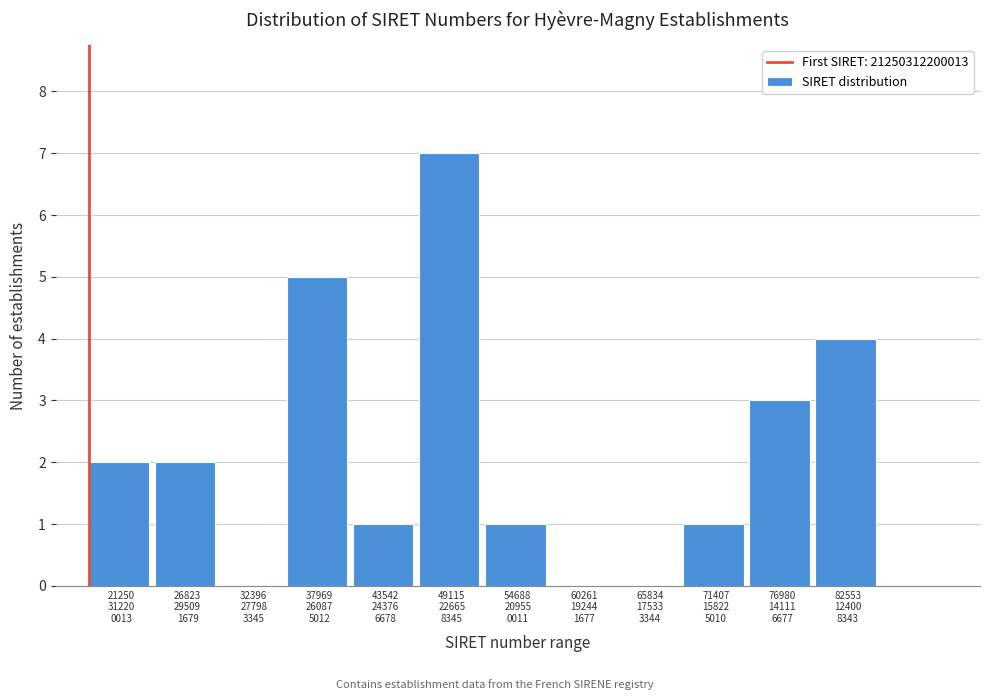

What is the greatest value displayed?

7